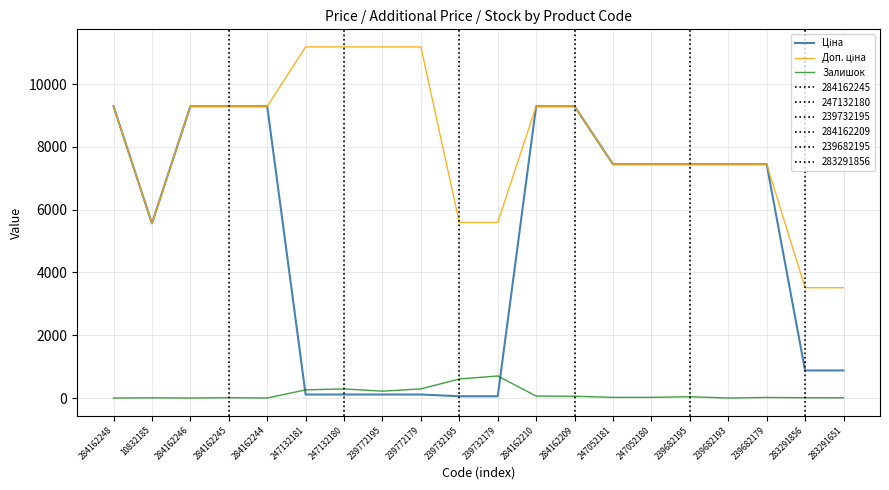

What is the total value across all series at 284162246?

18580.9